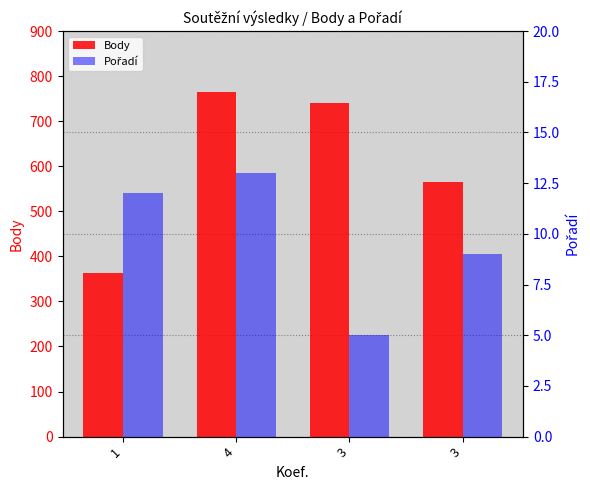

List the series in order of their overall mean, highest first.

Body, Pořadí